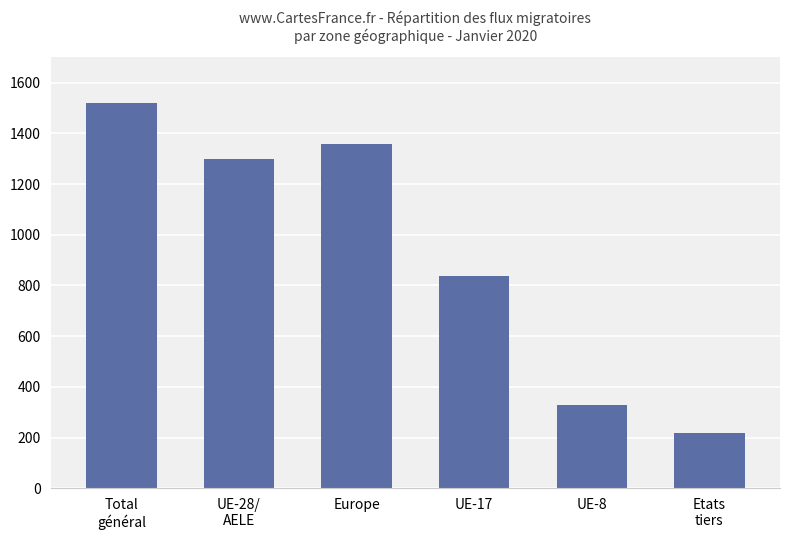

What is the sum of all values?

5559